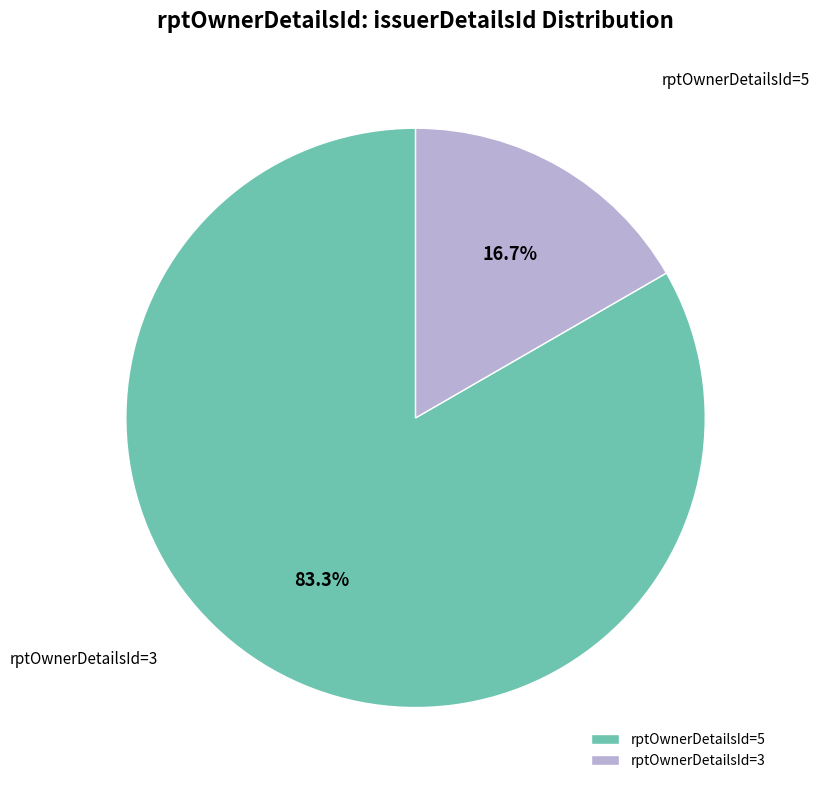

How many segments does this pie chart have?

2